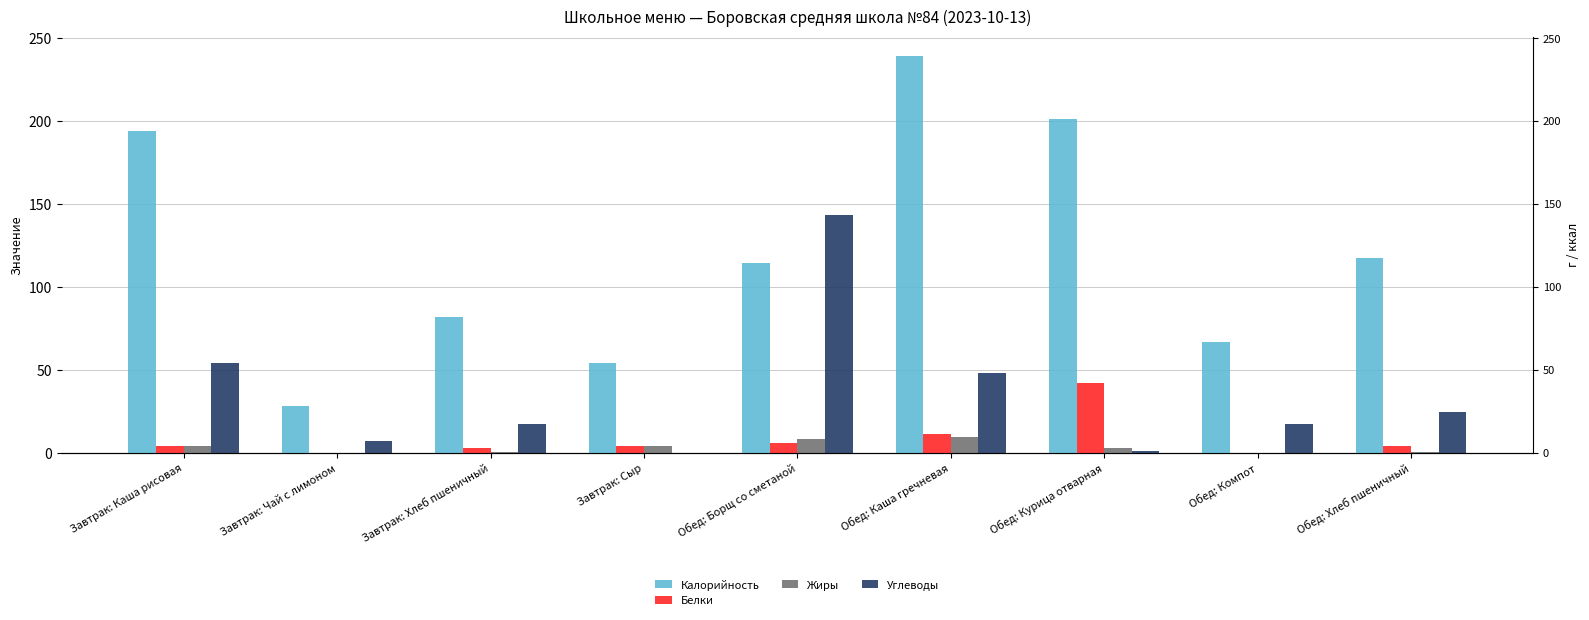

Which series changed the most between Завтрак: Хлеб пшеничный and Обед: Компот?

Калорийность